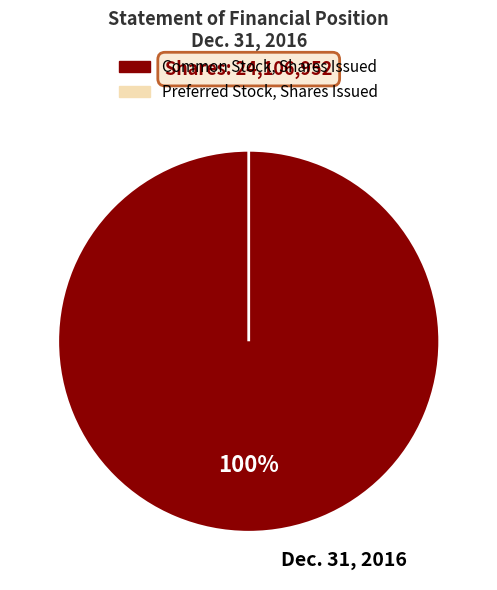

Which slice is the smallest?

Preferred Stock, Shares Issued